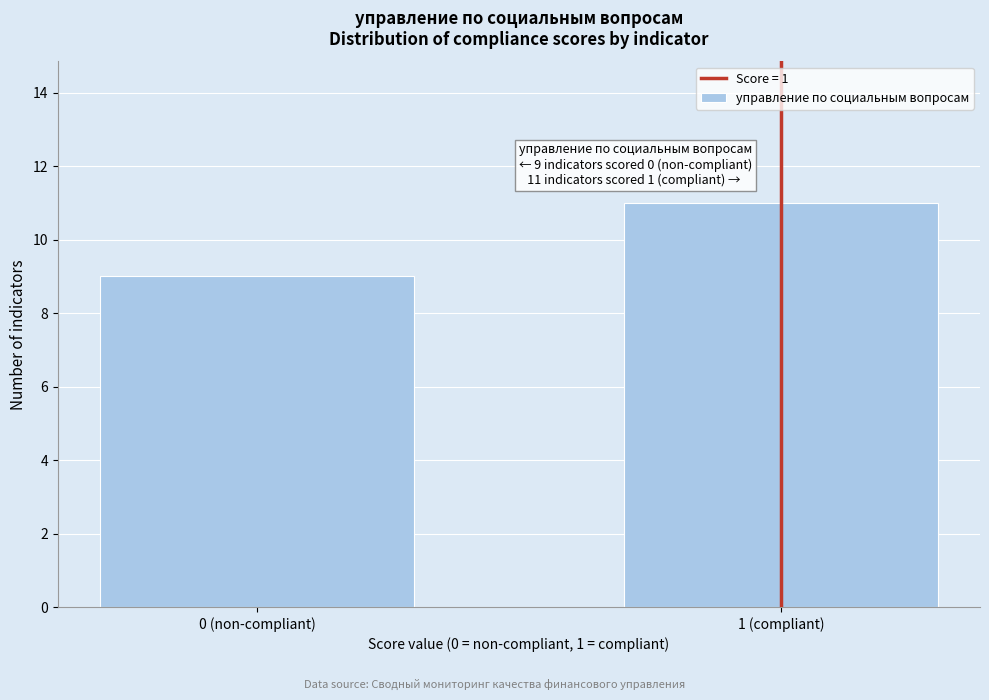

Reading right to left, transcribe all the data shown in this chart.

1 (compliant)=11	0 (non-compliant)=9